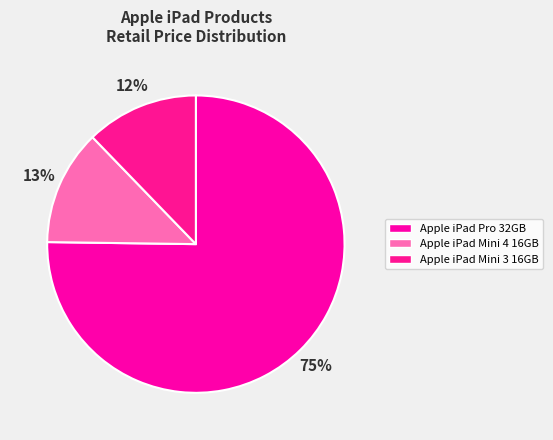

How many slices are in this pie chart?

3